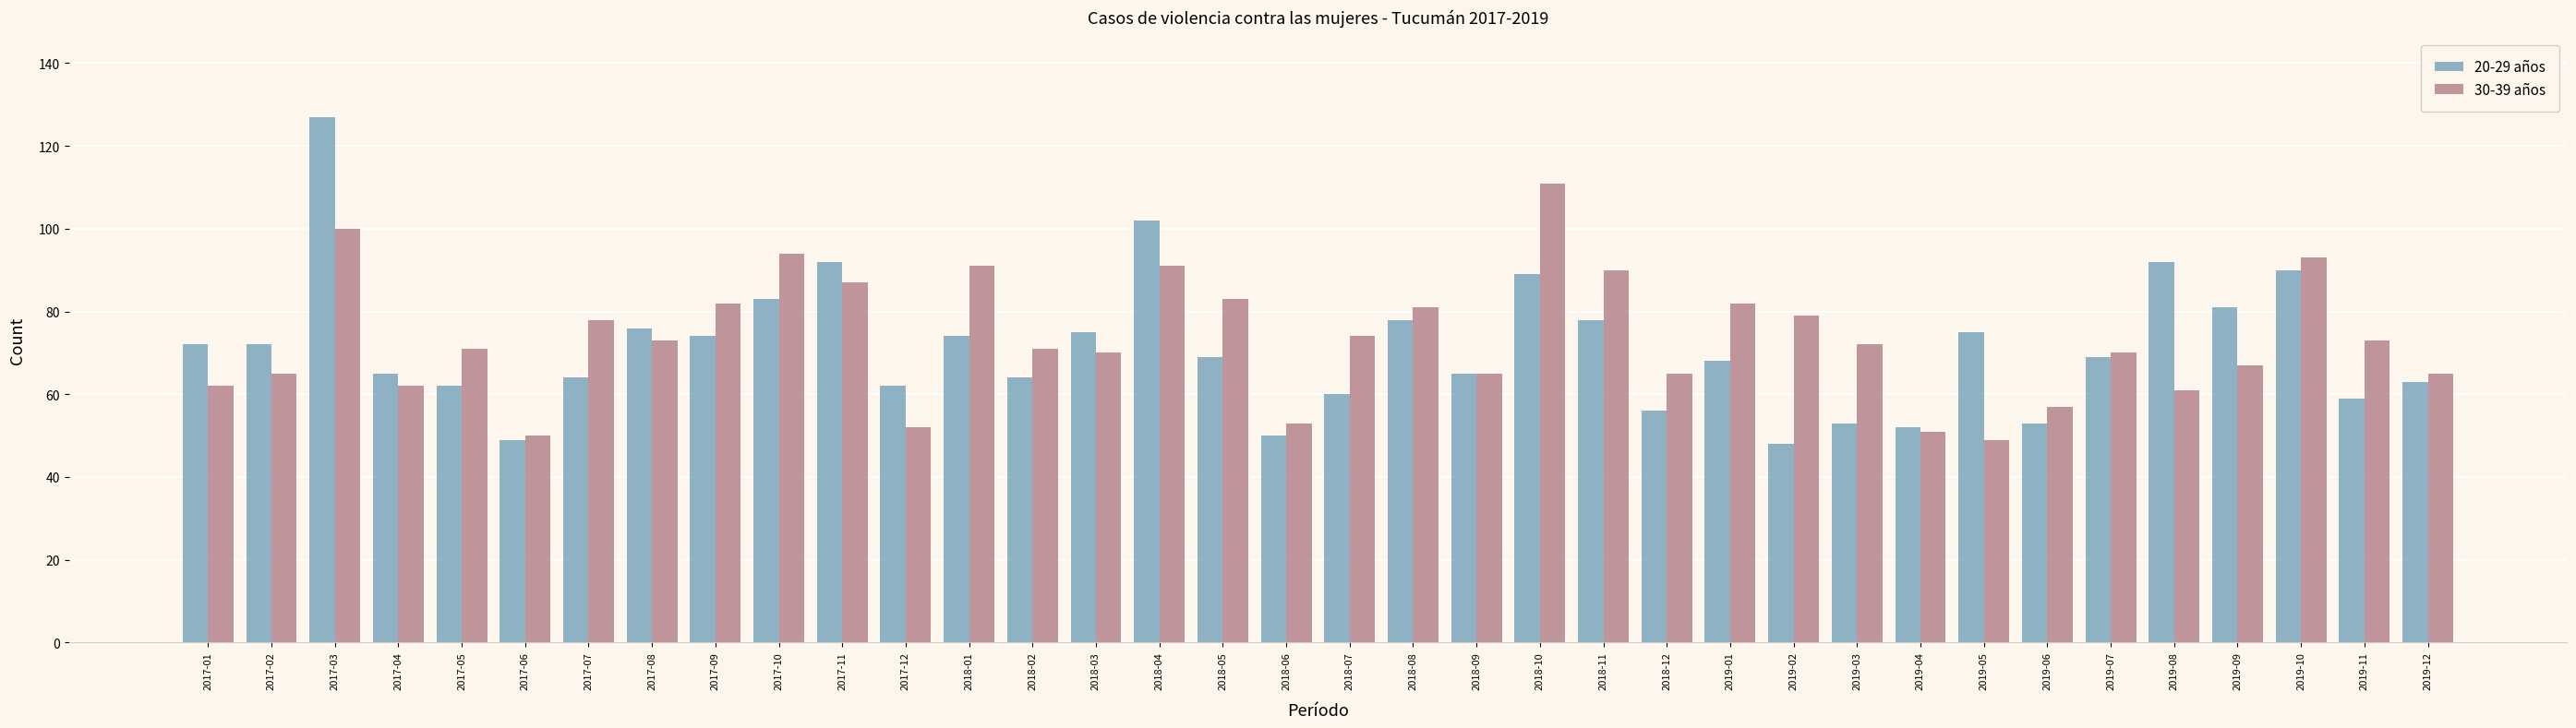

What position from the left is 2019-12?

36